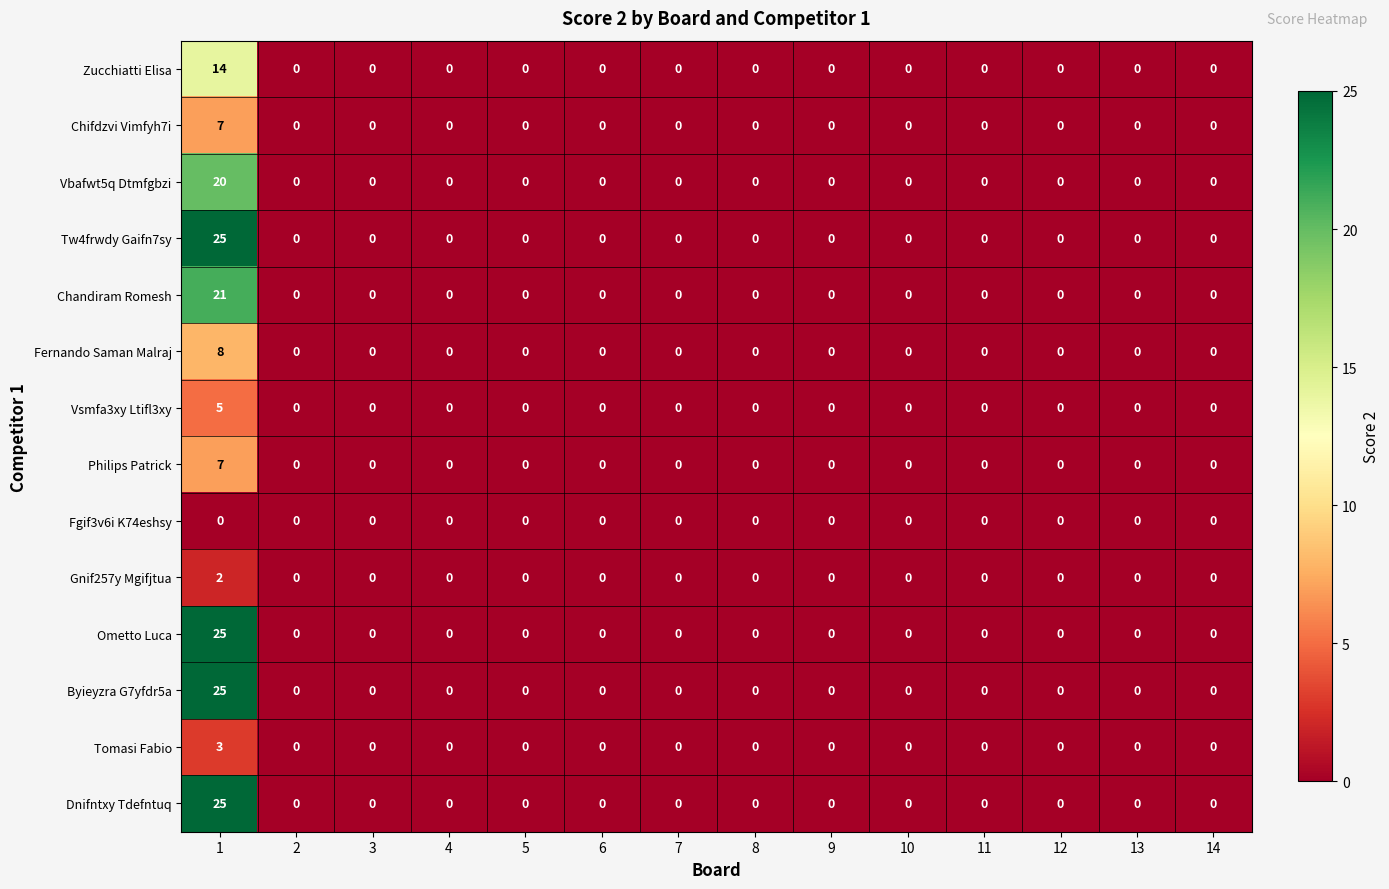

How many data points in Dnifntxy Tdefntuq are above 0?

1